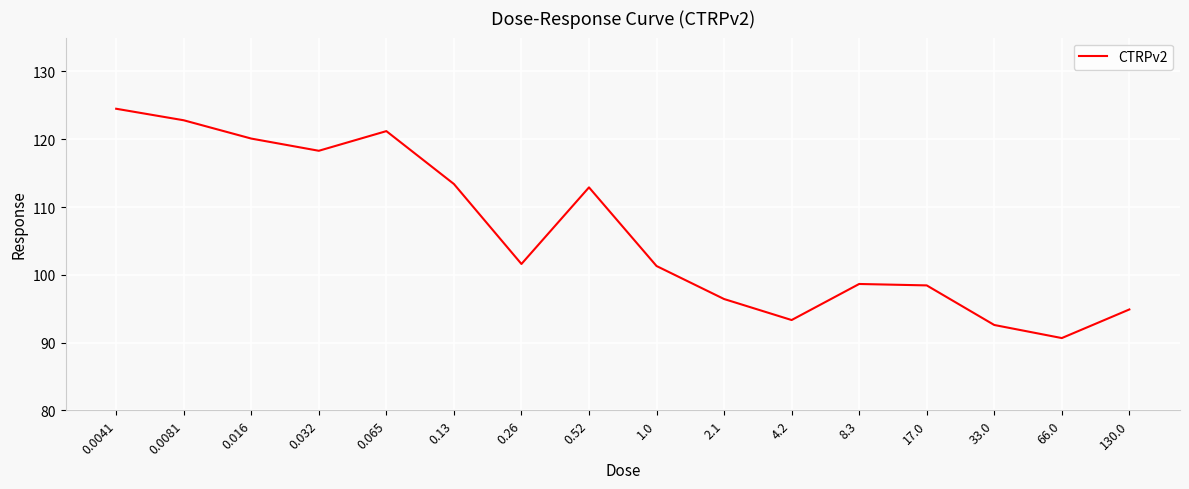

Which has a higher value, 130.0 or 17.0?

17.0